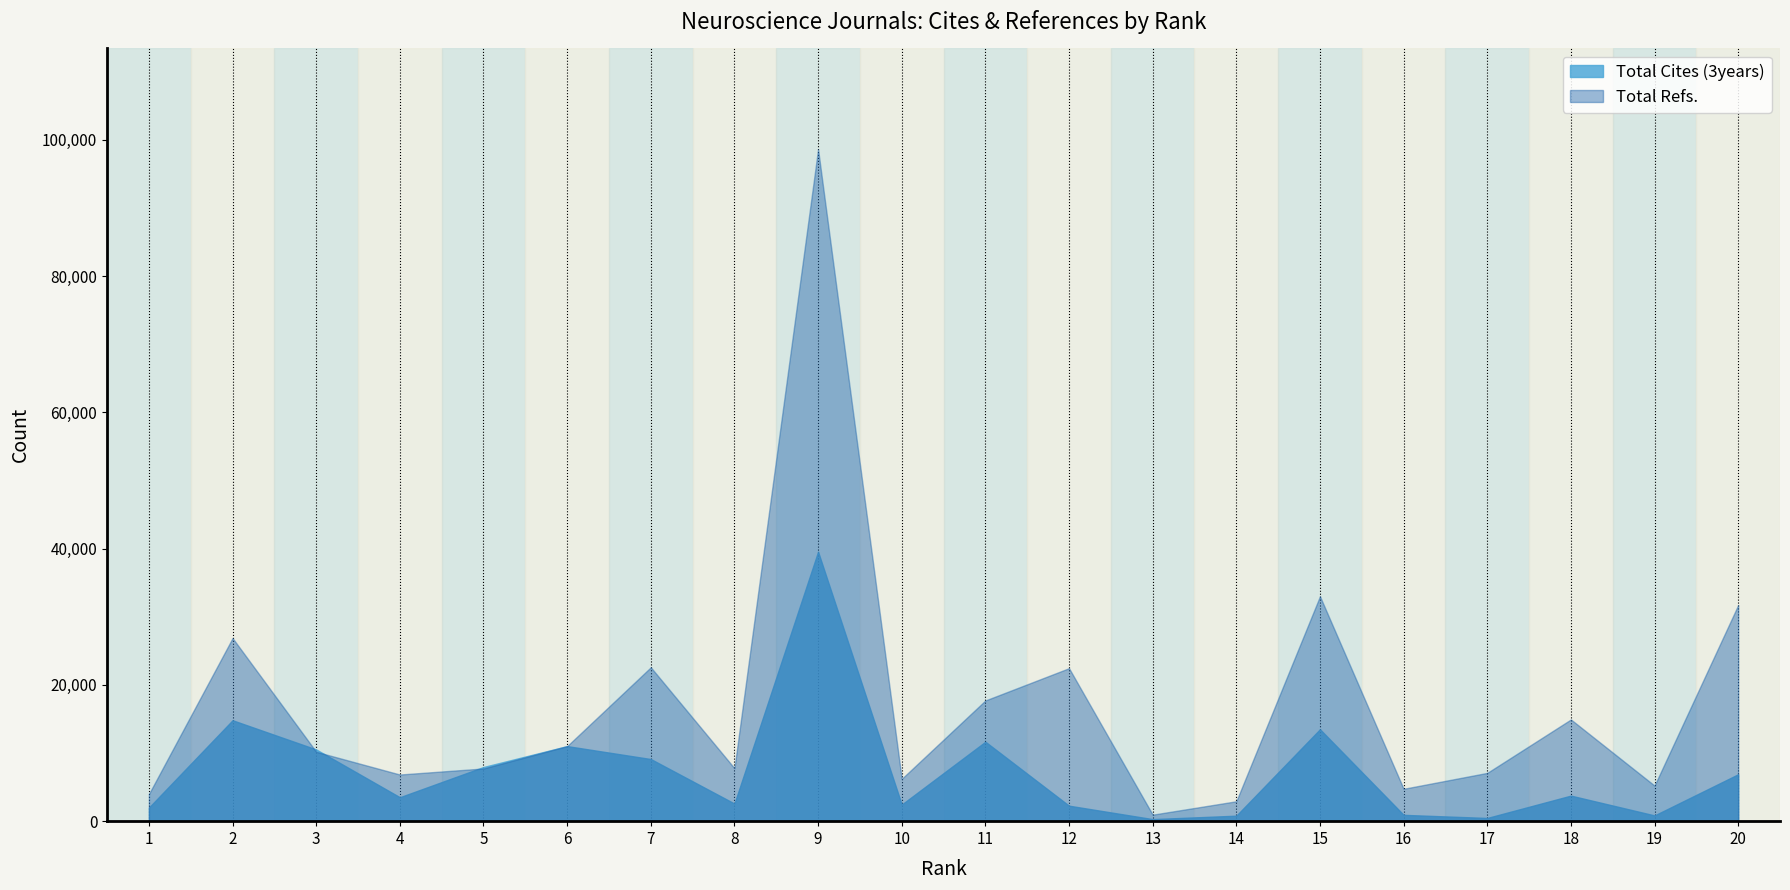

What is the value of the Total Refs. point at the 1st from the left?

3983